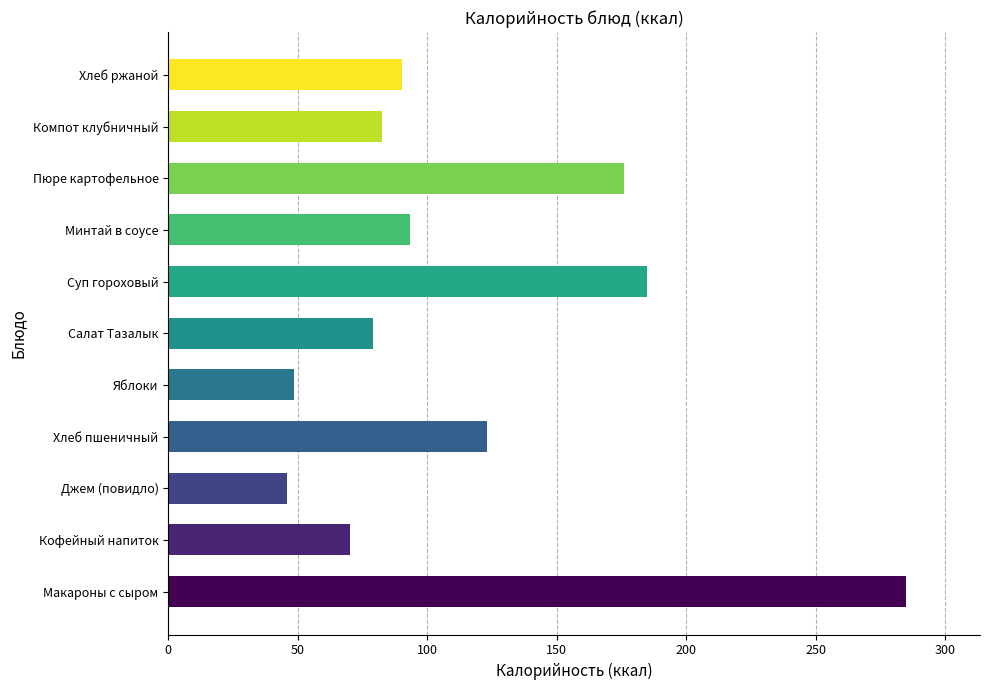

What is the difference between the maximum and minimum values?

239.2